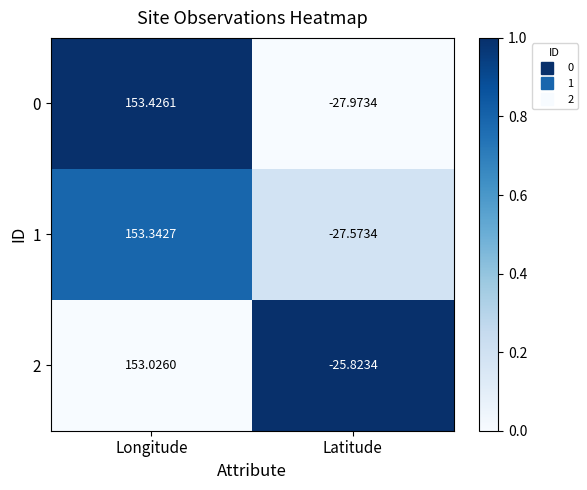

What is the difference between the highest and lowest values at Longitude?

0.4